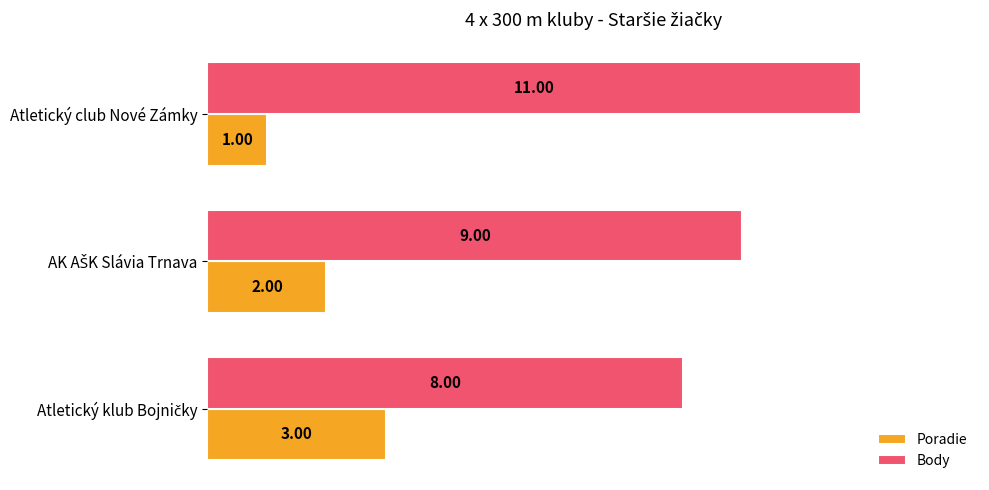

What is the sum of all Poradie values?

6